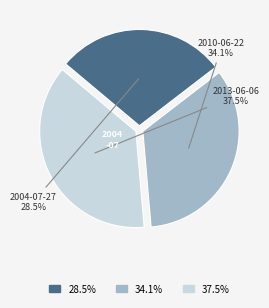

Is there a majority slice in this chart?

No